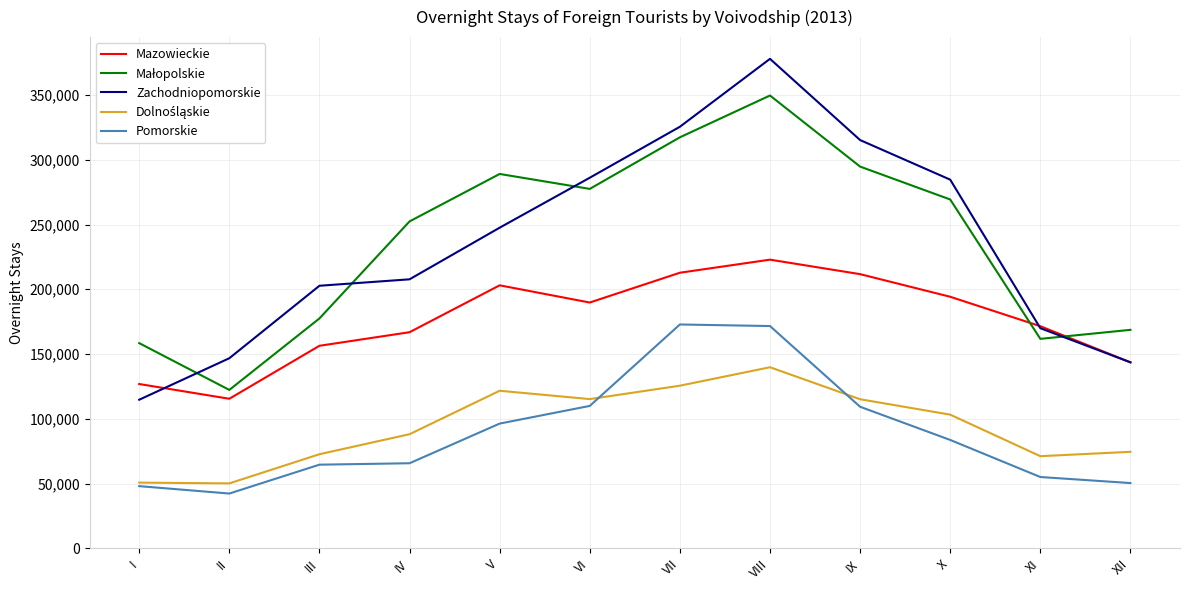

Is it true that Zachodniopomorskie equals 325080 at III?

False